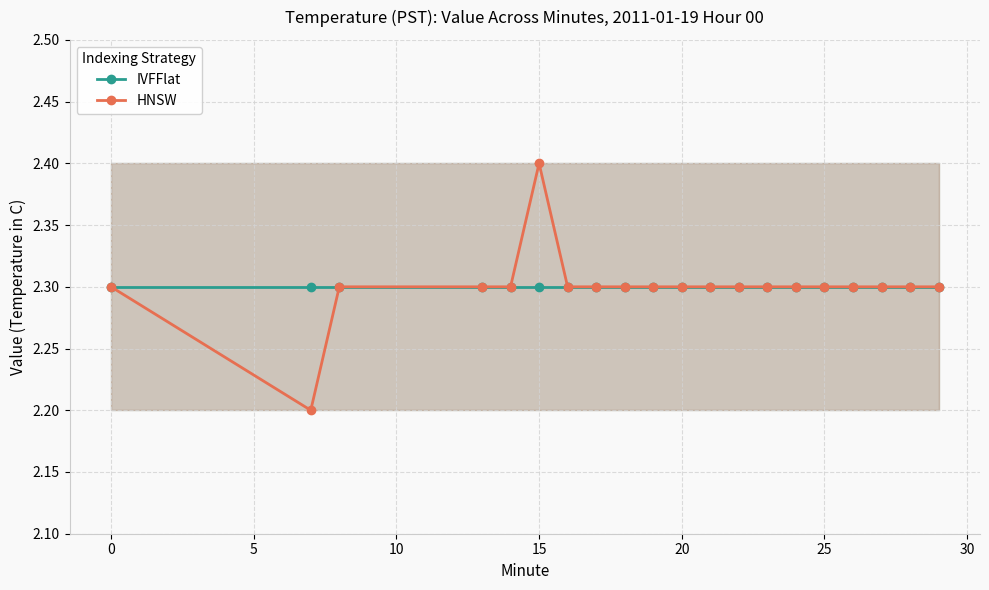

At 15, list the series in order from largest to smallest.

HNSW, IVFFlat